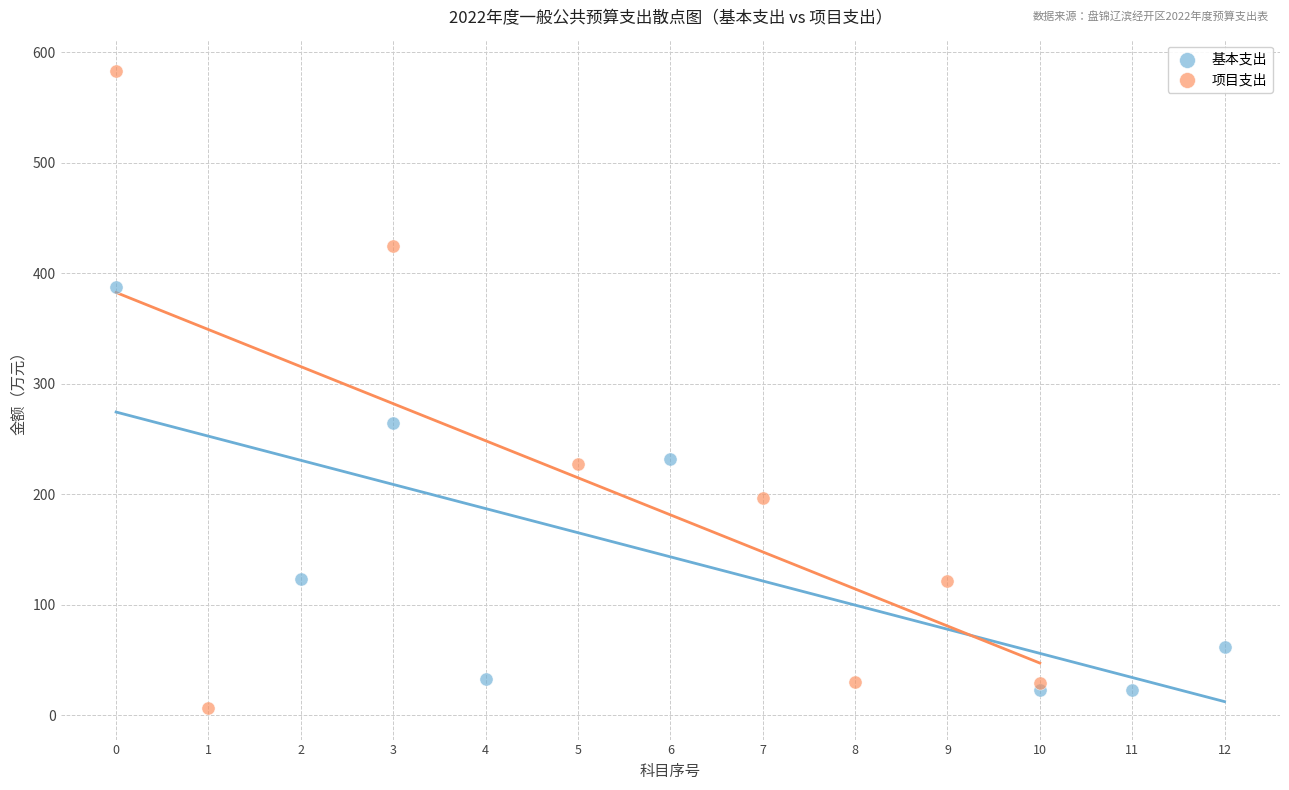

Which series has the widest spread of Y values?

项目支出